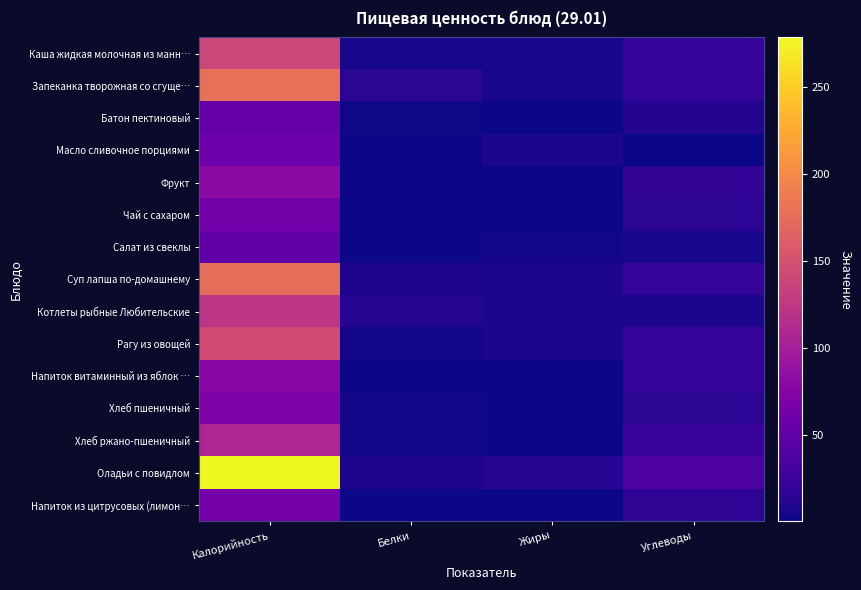

Which series changed the most between Калорийность and Углеводы?

Оладьи с повидлом